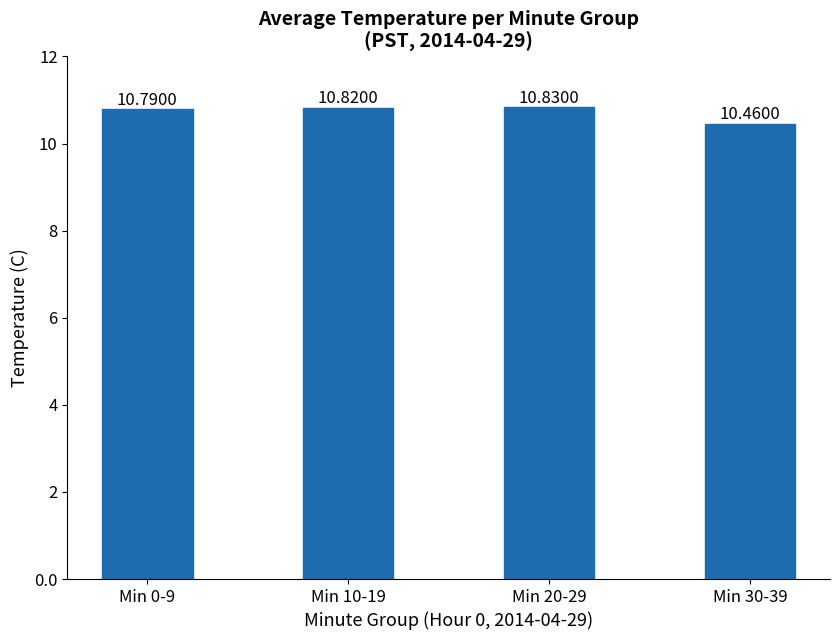

Does the chart contain stacked bars?

No